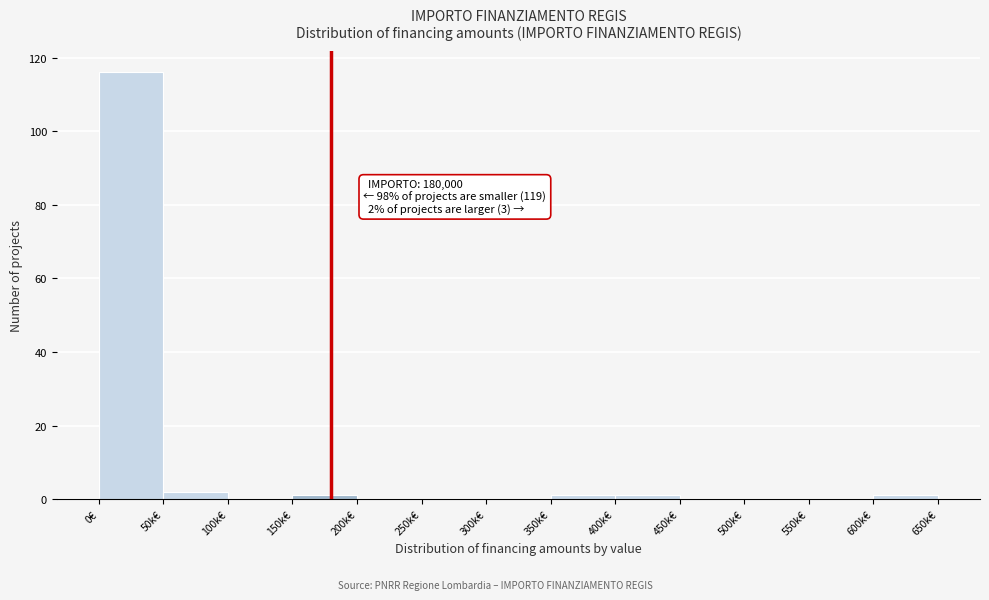

Reading right to left, what are all the values shown in this chart?

600k€=1	550k€=0	500k€=0	450k€=0	400k€=1	350k€=1	300k€=0	250k€=0	200k€=0	150k€=1	100k€=0	50k€=2	0€=116